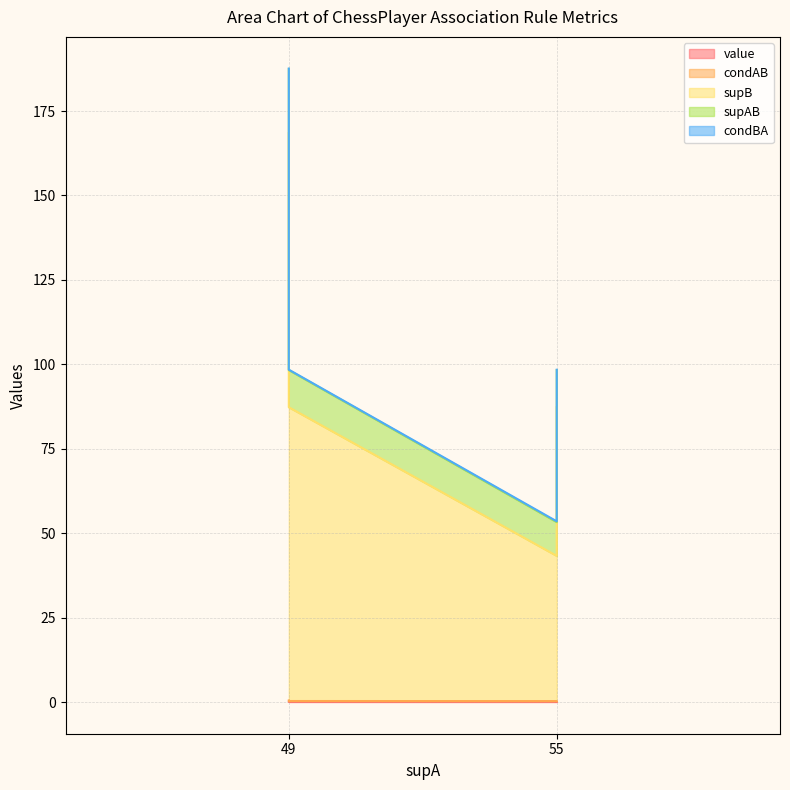

What is the smallest value displayed?

0.1